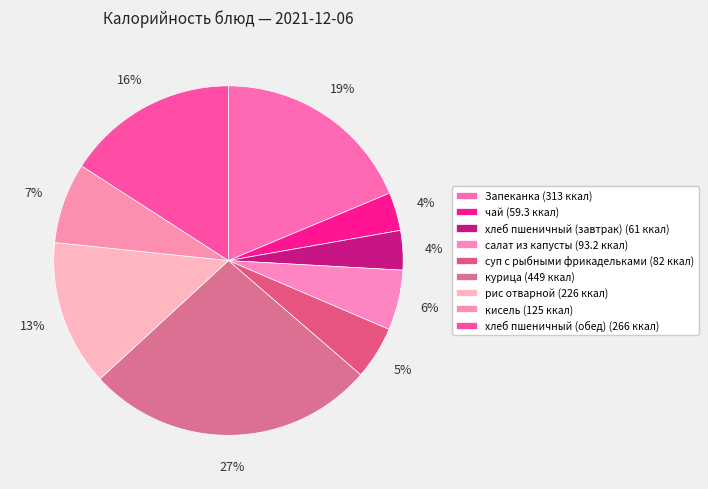

True or false: салат из капусты accounts for 6% of the total.

True